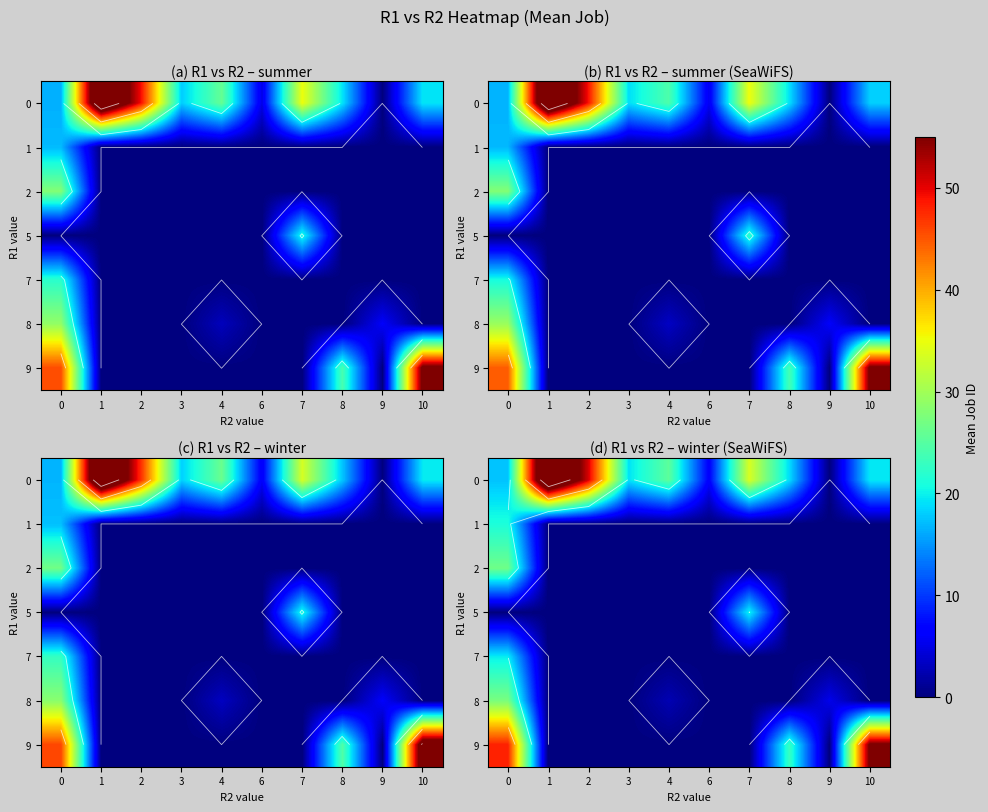

How many positive values does the 2 series have?

1